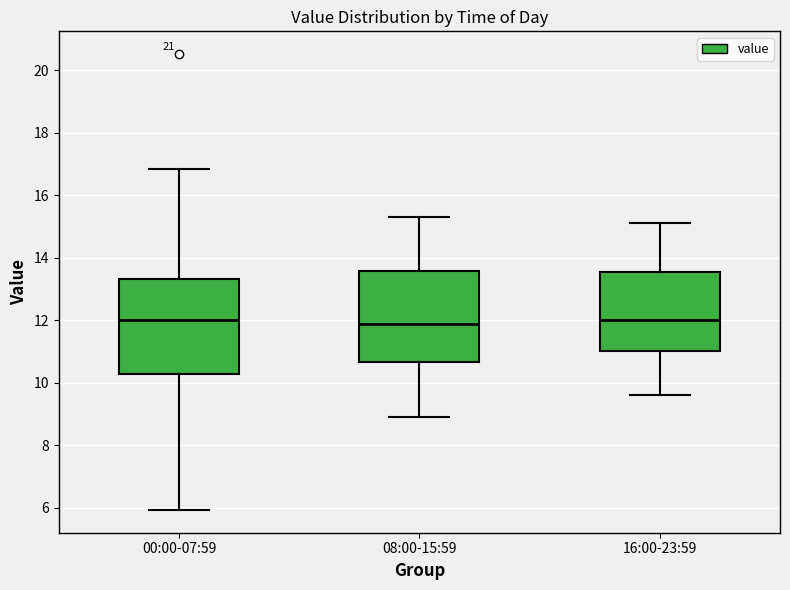

Reading left to right, transcribe this box plot: for each box, give where its median line is, the range the box spans, and where its two whiskers end, as read against the y-axis. The values are not printed on the chart, so give them approximately, as read against the axis.

00:00-07:59: median 12.0, box 10.2 to 13.4, whiskers 6.0 to 16.8
08:00-15:59: median 11.8, box 10.6 to 13.6, whiskers 9.0 to 15.4
16:00-23:59: median 12.0, box 11.0 to 13.6, whiskers 9.6 to 15.2